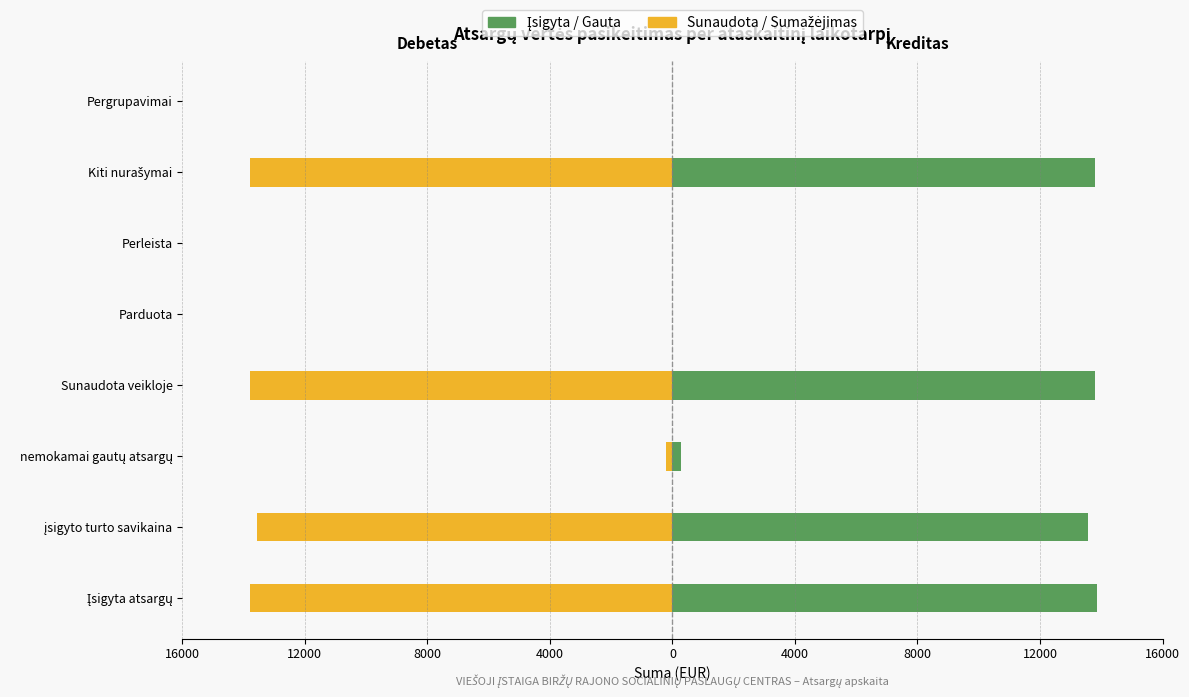

Is it true that Įsigyta / Gauta equals -6978.8 at Parduota?

False